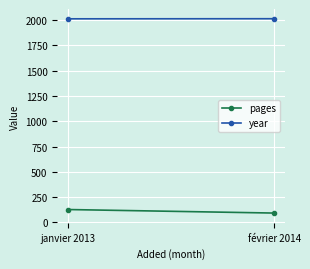

True or false: year has a value of 2014 at février 2014.

True